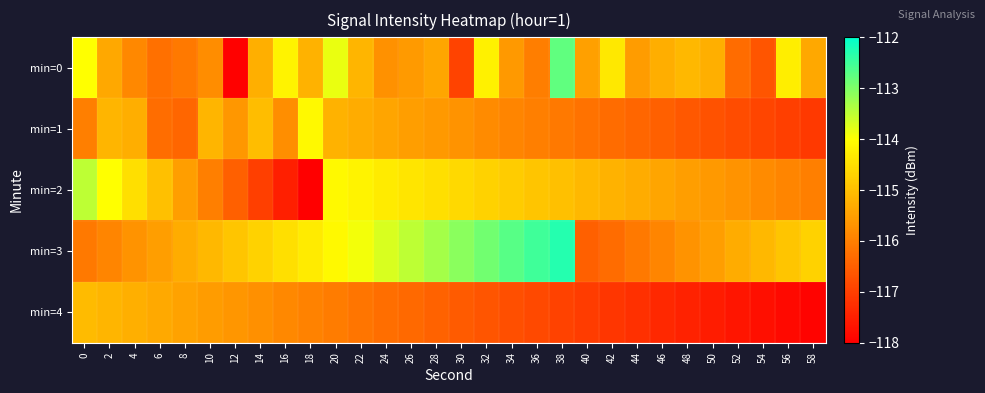

Which has a higher value, 10 or 26?

26